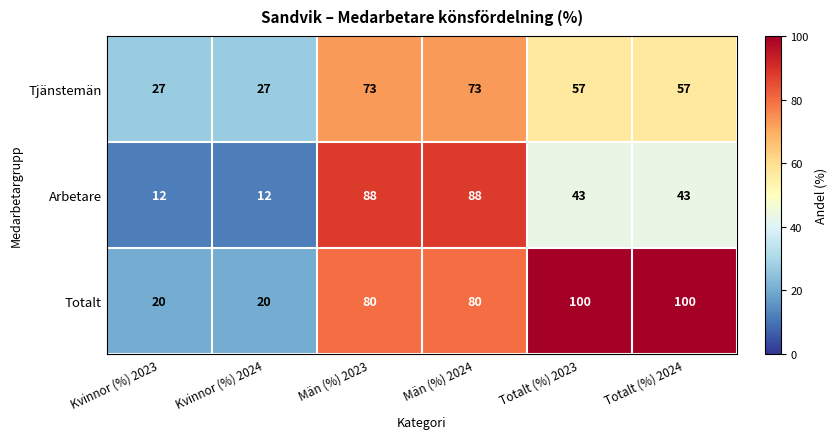

Read the Totalt value at Totalt (%) 2024, to the nearest 10.

100